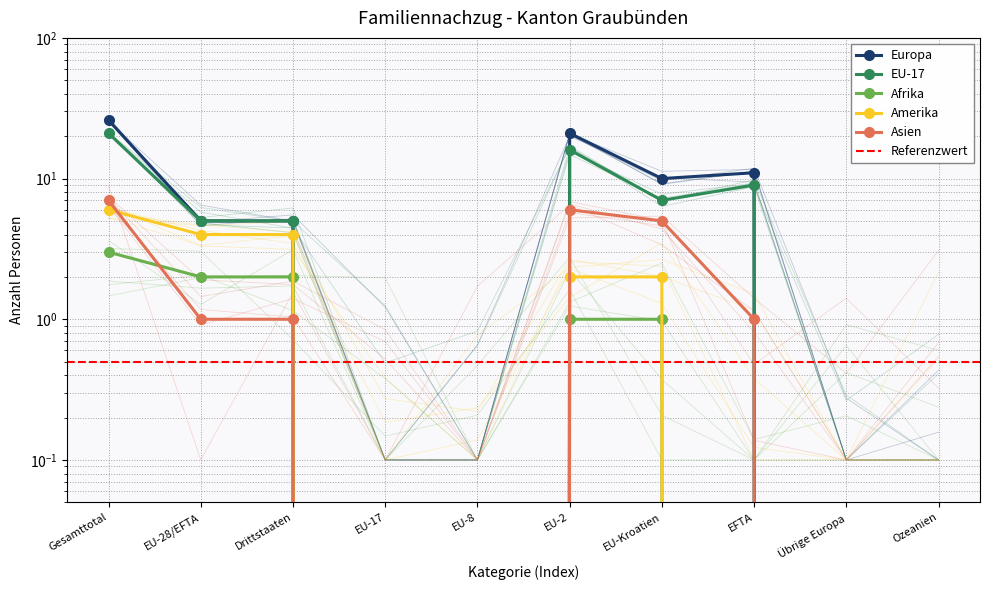

Between EU-2 and Übrige Europa, which series saw the biggest shift?

Europa